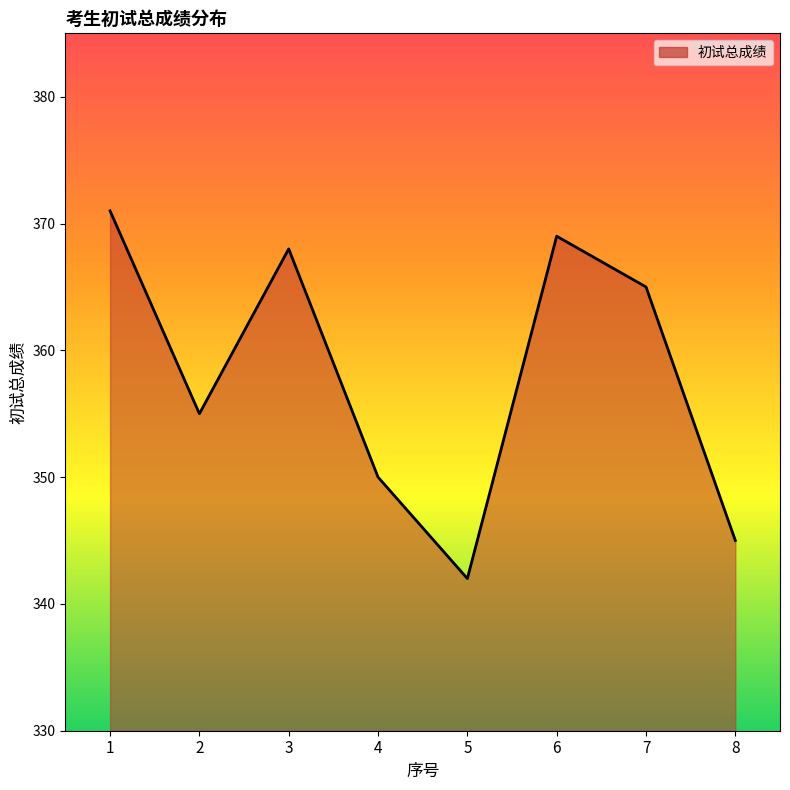

Reading left to right, transcribe all the data shown in this chart.

371	355	368	350	342	369	365	345